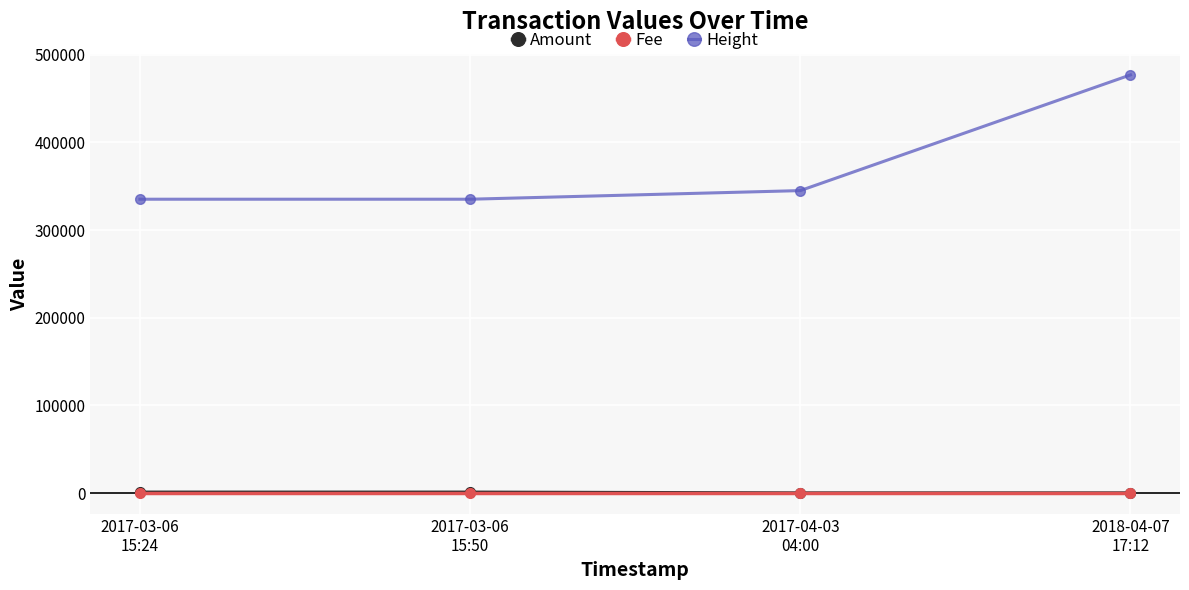

True or false: Height and Fee intersect in this chart.

False